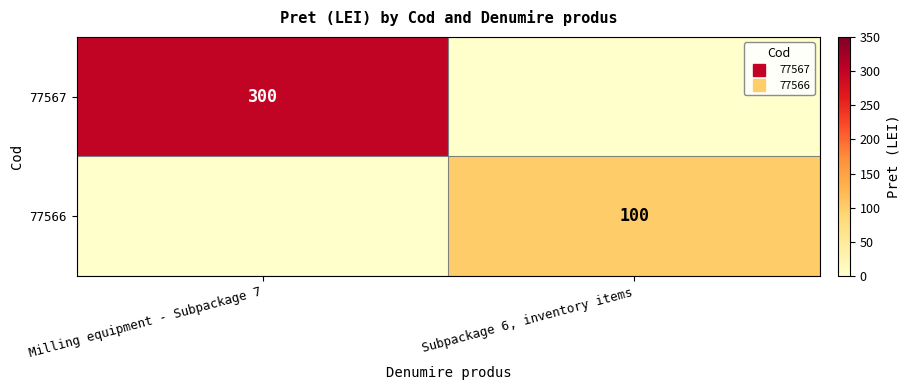

Rank the series by their average value, from highest to lowest.

77567, 77566